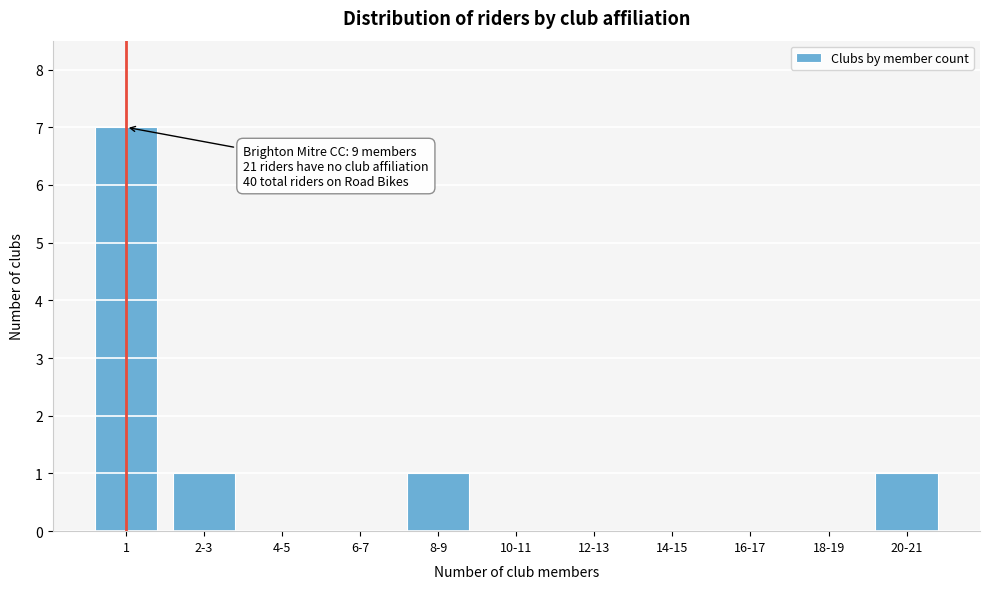

Reading left to right, list all the values displayed in this chart.

1=7	2-3=1	4-5=0	6-7=0	8-9=1	10-11=0	12-13=0	14-15=0	16-17=0	18-19=0	20-21=1